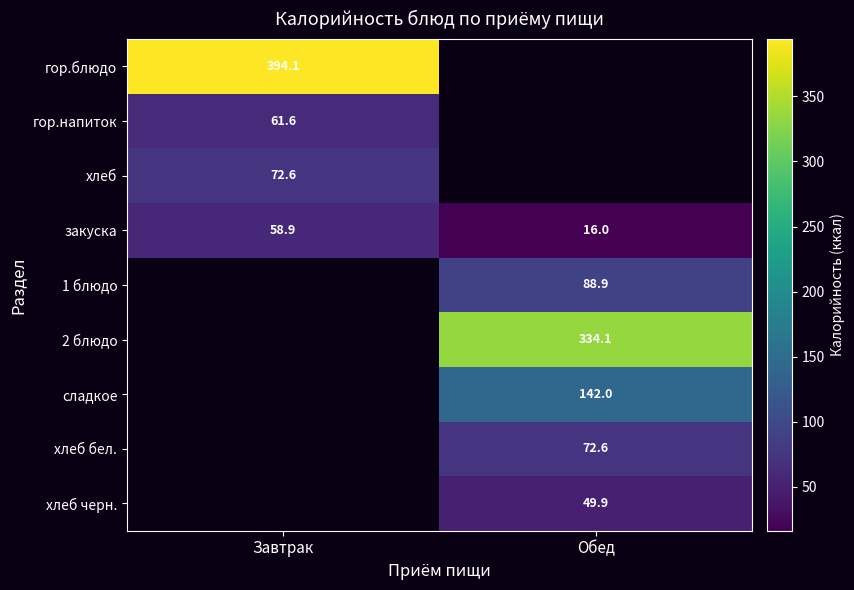

What is the average value of the закуска series?

37.5